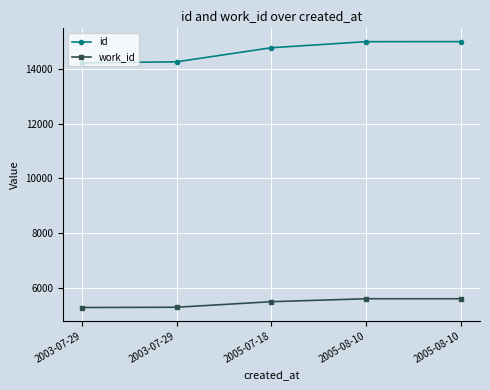

True or false: id and work_id intersect in this chart.

False